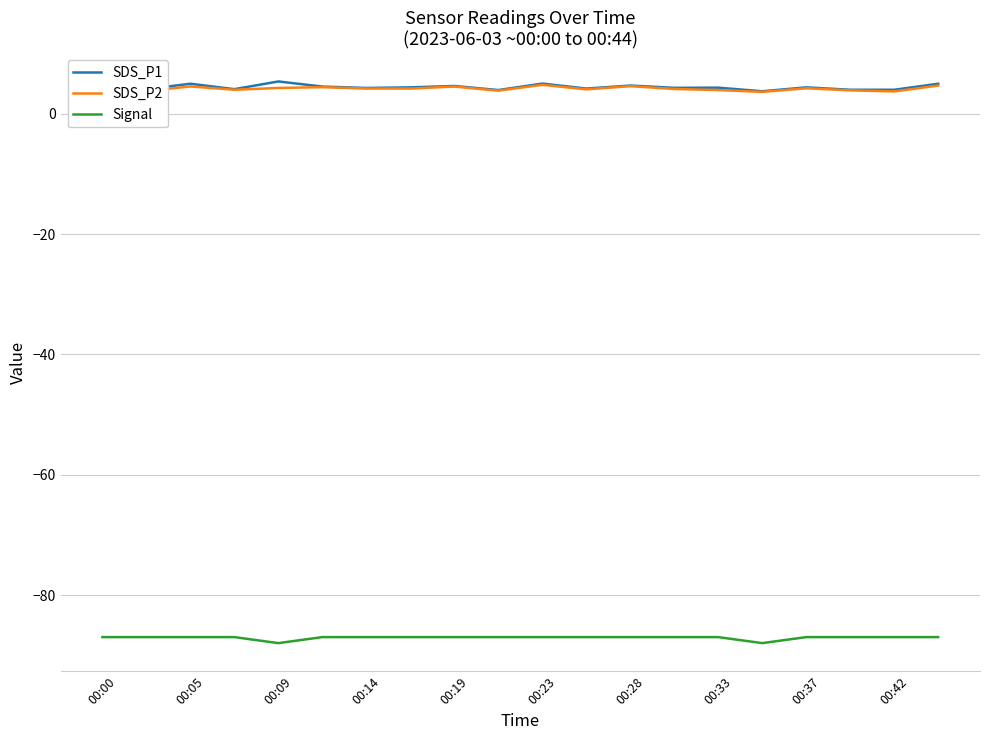

How many categories are shown in the chart?

20